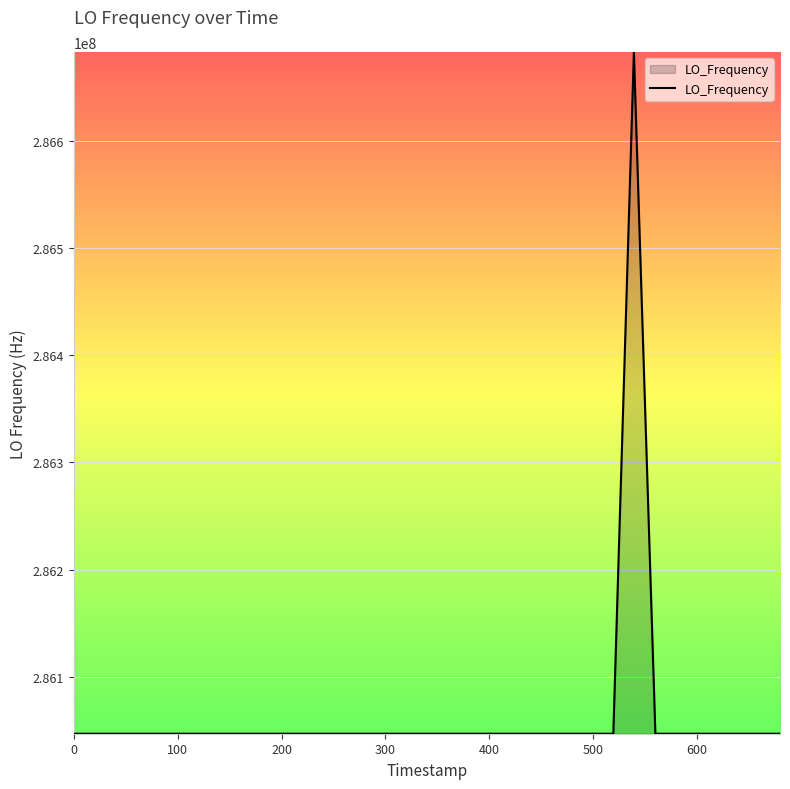

What is the difference between the maximum and minimum values?

635707.2